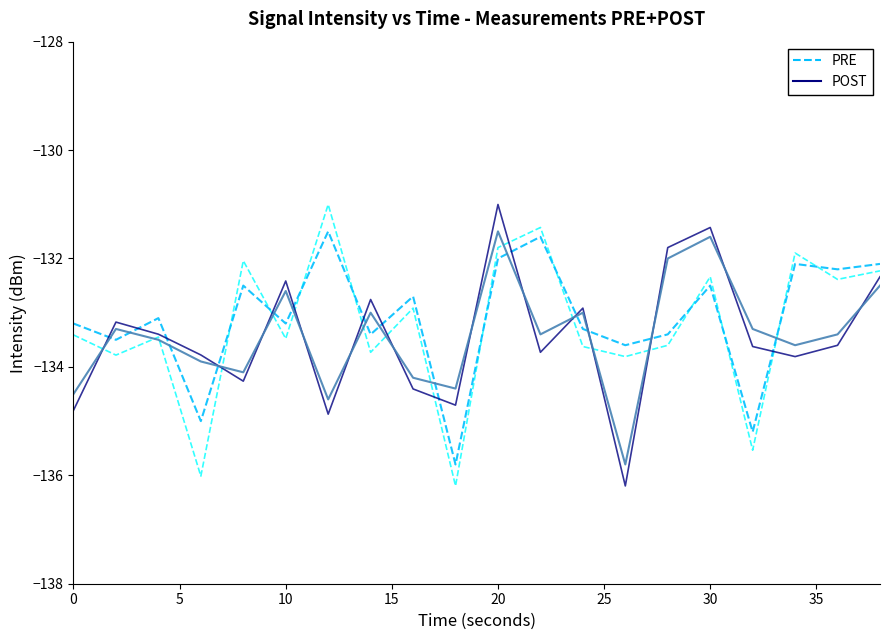

What is the maximum value shown in the chart?

-131.0